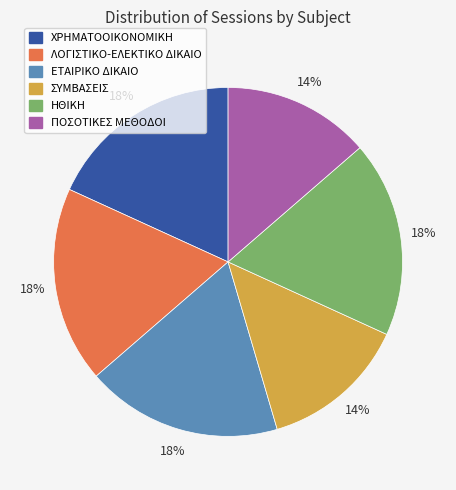

Is there any slice that represents more than half of the pie?

No